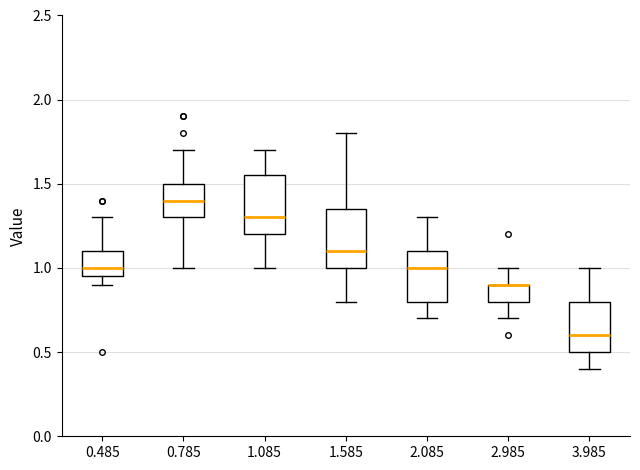

Reading left to right, transcribe this box plot: for each box, give where its median line is, the range the box spans, and where its two whiskers end, as read against the y-axis. The values are not printed on the chart, so give them approximately, as read against the axis.

0.485: median 1.00, box 0.95 to 1.10, whiskers 0.90 to 1.30
0.785: median 1.40, box 1.30 to 1.50, whiskers 1.00 to 1.70
1.085: median 1.30, box 1.20 to 1.55, whiskers 1.00 to 1.70
1.585: median 1.10, box 1.00 to 1.35, whiskers 0.80 to 1.80
2.085: median 1.00, box 0.80 to 1.10, whiskers 0.70 to 1.30
2.985: median 0.90 (drawn on the box's upper edge), box 0.80 to 0.90, whiskers 0.70 to 1.00
3.985: median 0.60, box 0.50 to 0.80, whiskers 0.40 to 1.00